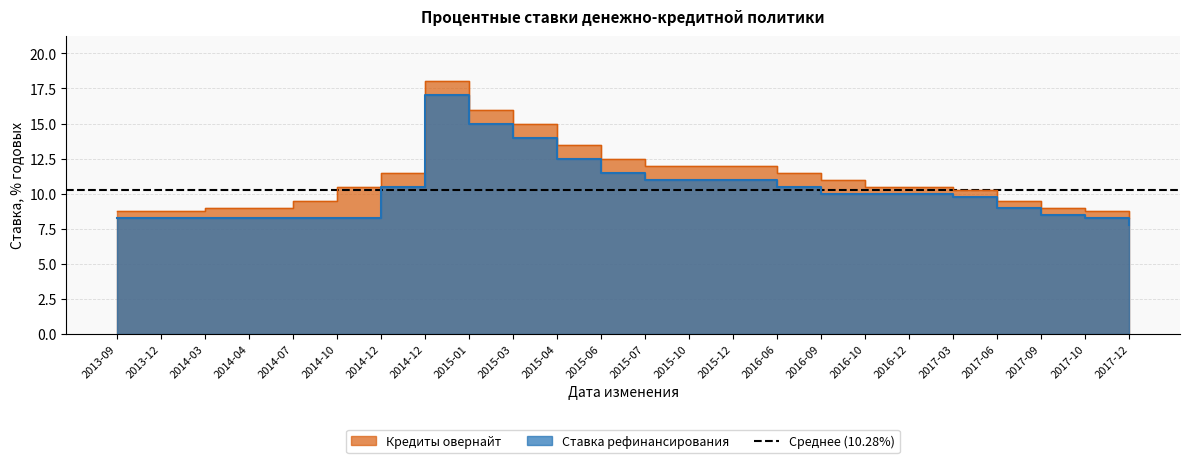

Does the chart display data point markers on the line(s)?

No